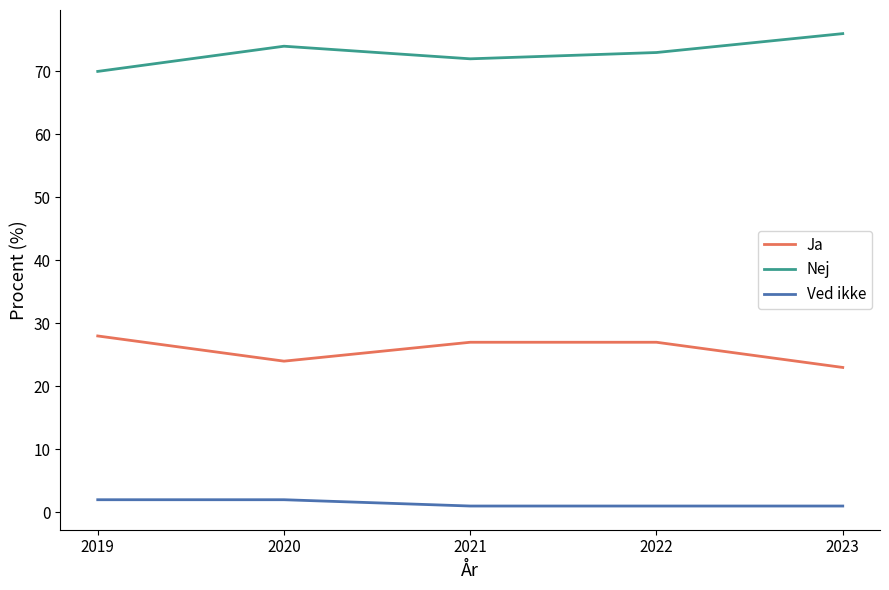

What is the minimum value shown in the chart?

1